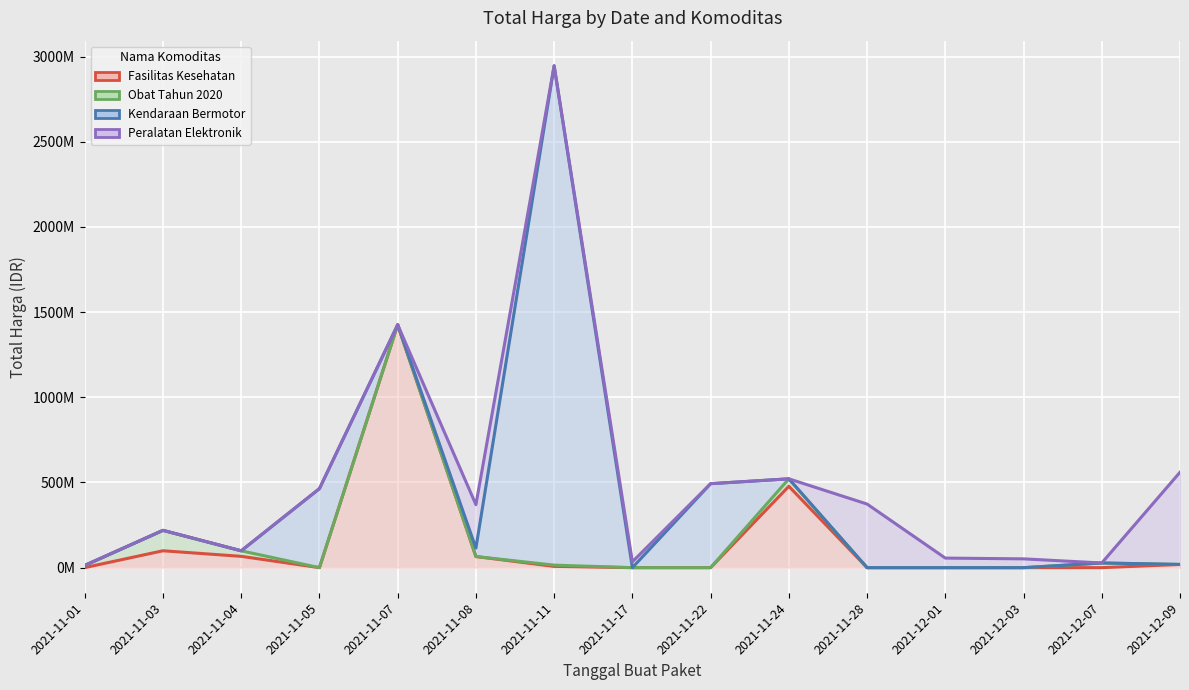

At which category is the sum across all series the highest?

2021-11-11